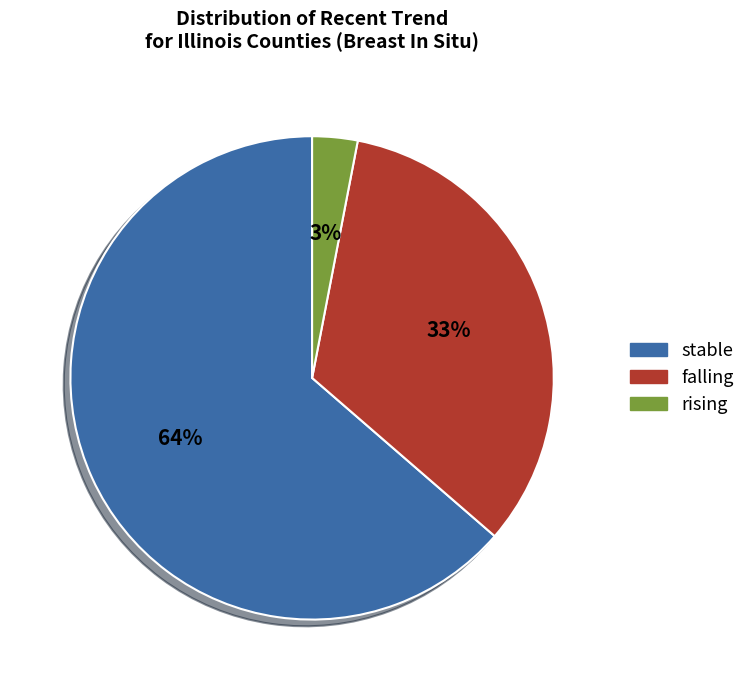

Between stable and rising, which is larger?

stable